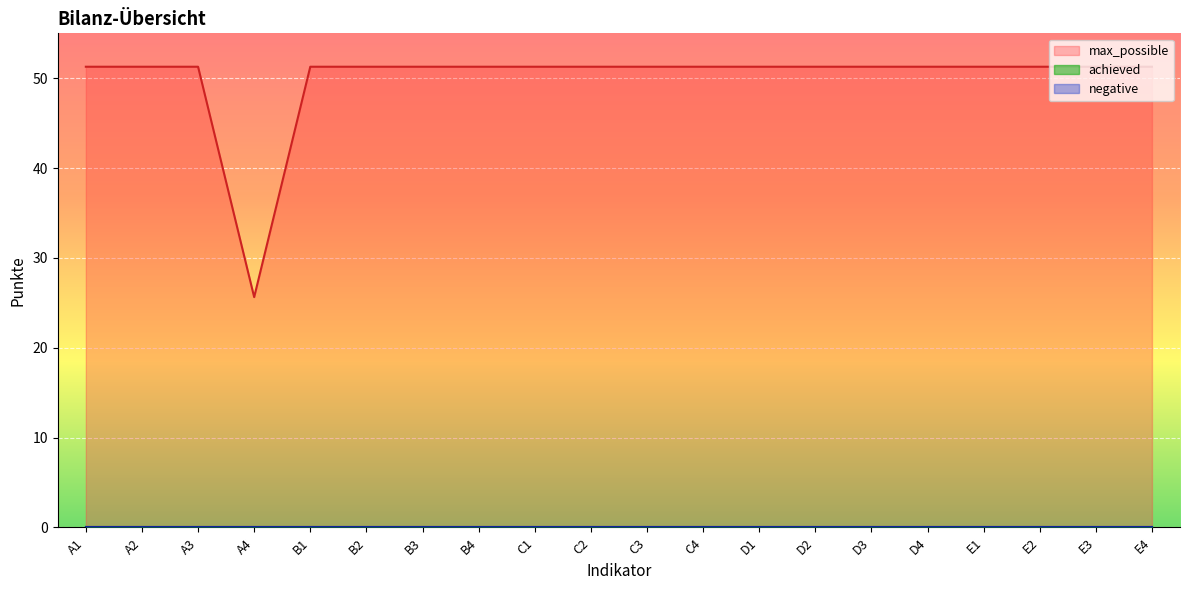

True or false: max_possible has a value of 28.2 at C3.

False